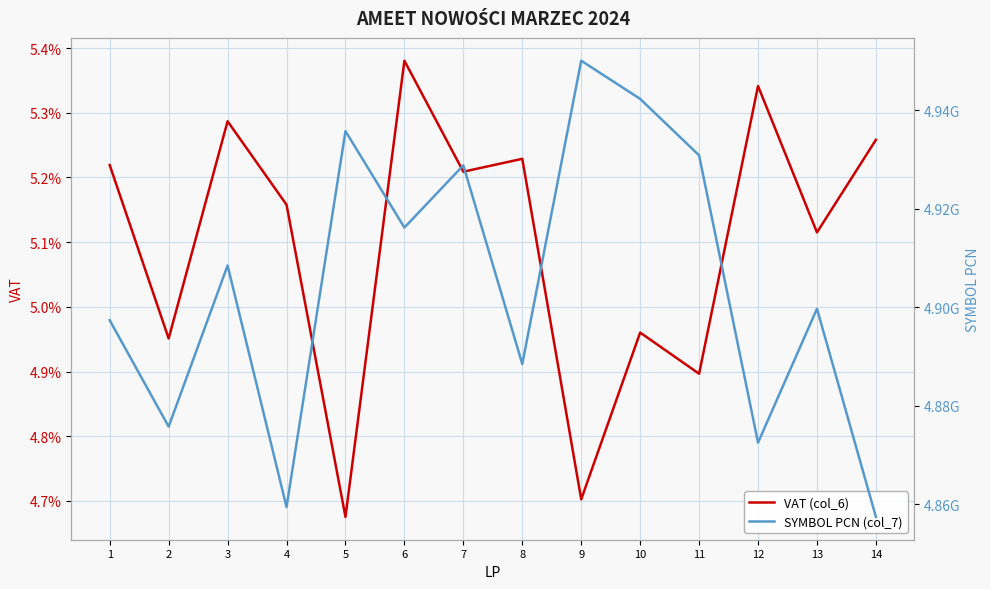

True or false: VAT (col_6) and SYMBOL PCN (col_7) cross at least once.

False